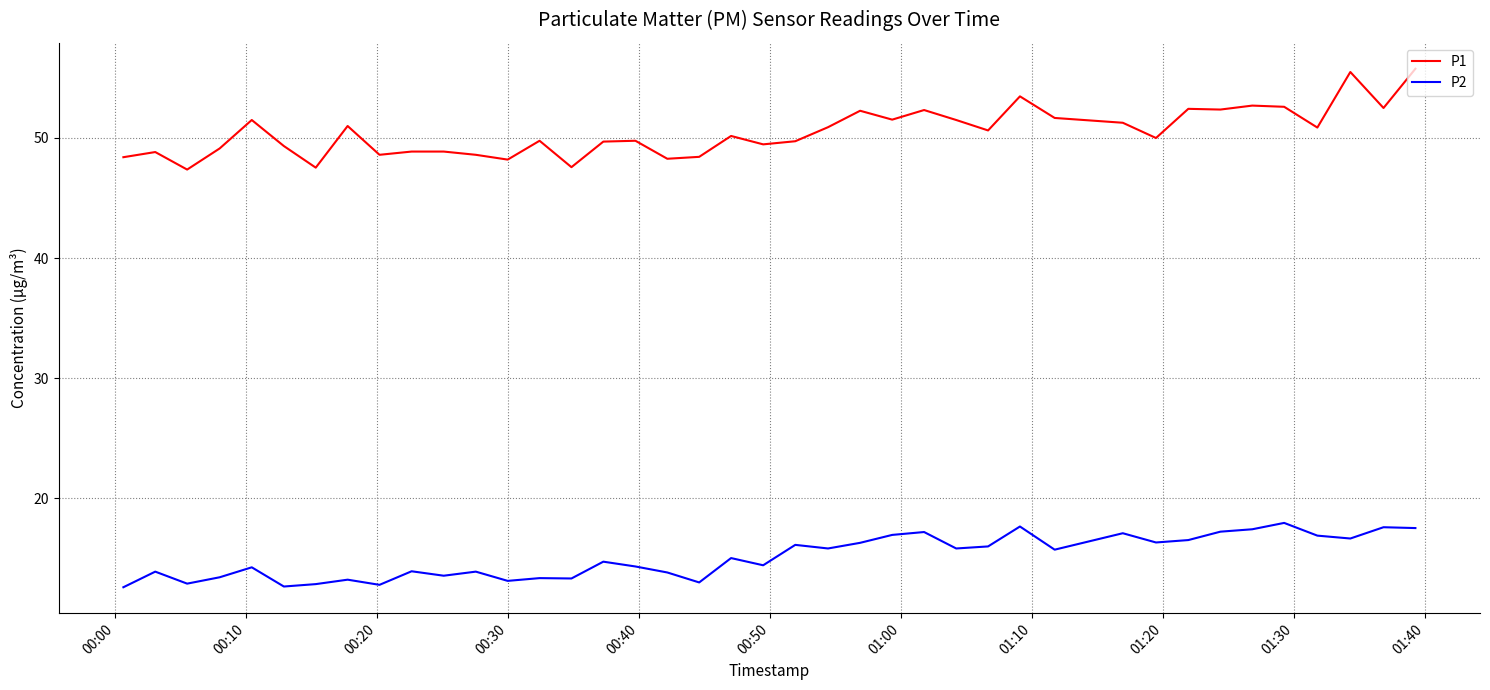

What is the minimum value for P1?

47.4